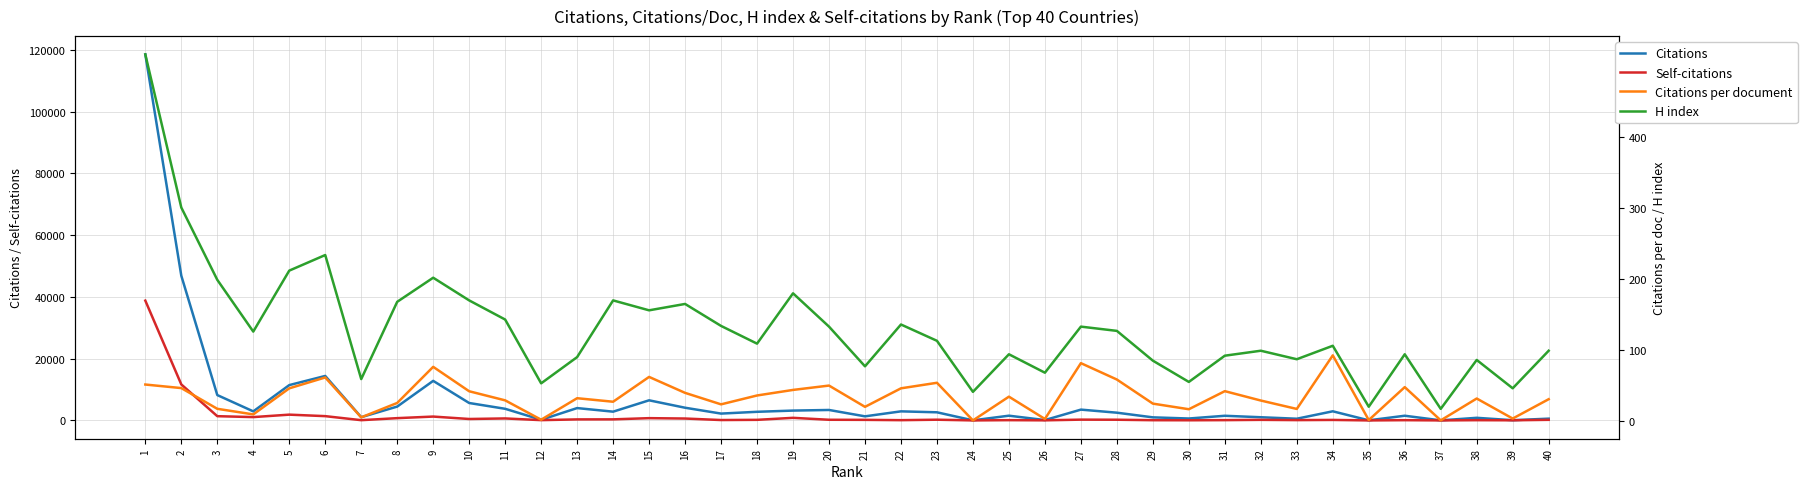

What is the greatest value displayed?

118496.0